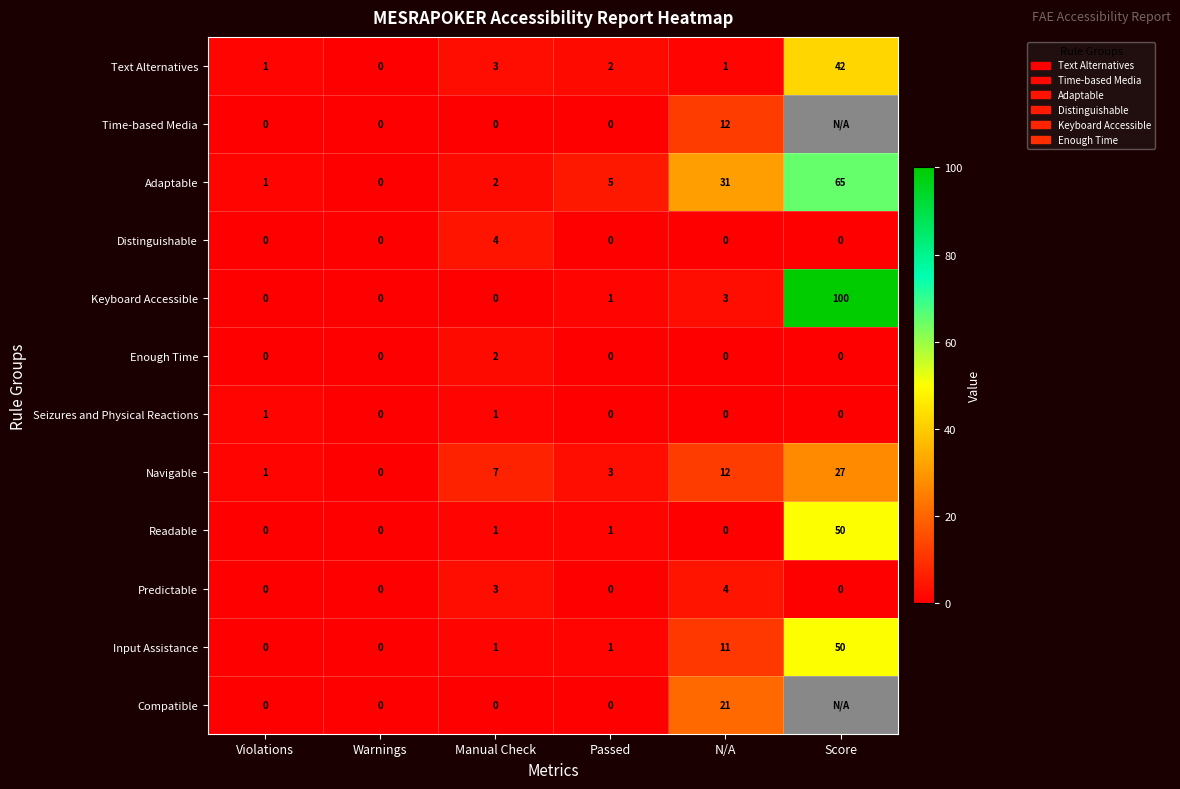

Rank the categories by Adaptable value from highest to lowest.

Score, N/A, Passed, Manual Check, Violations, Warnings